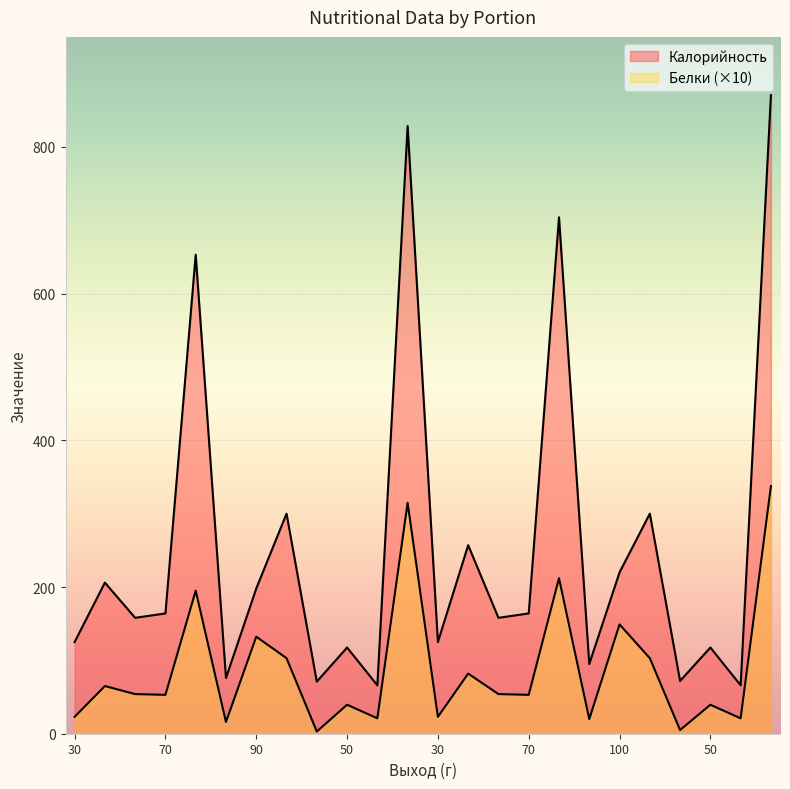

How many lines are shown in the chart?

2